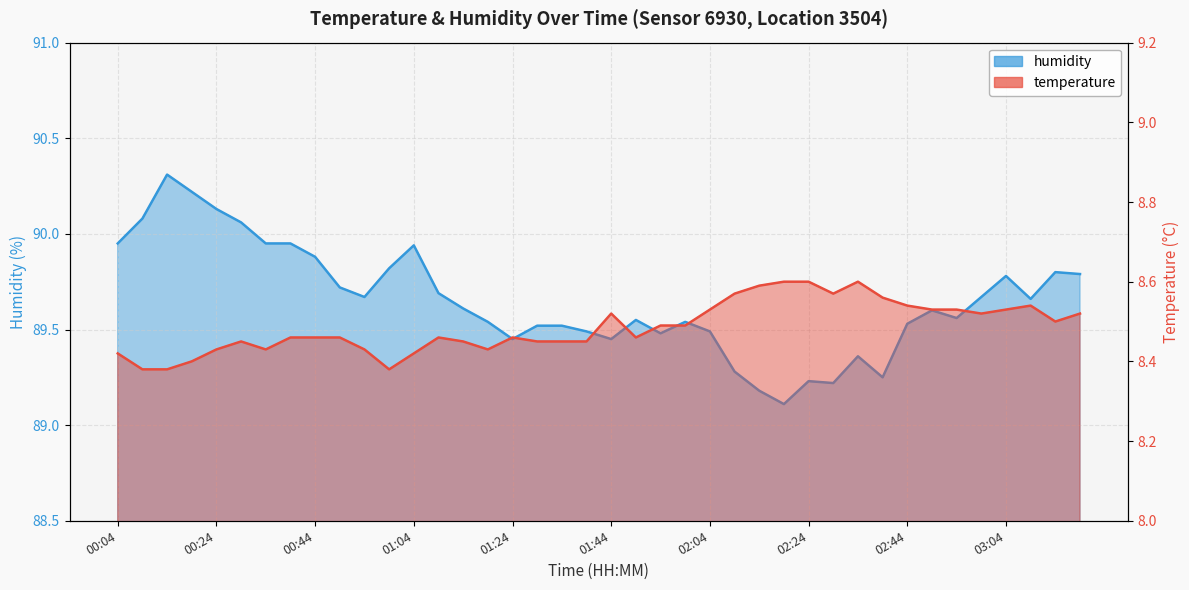

Does the chart display data point markers on the line(s)?

No